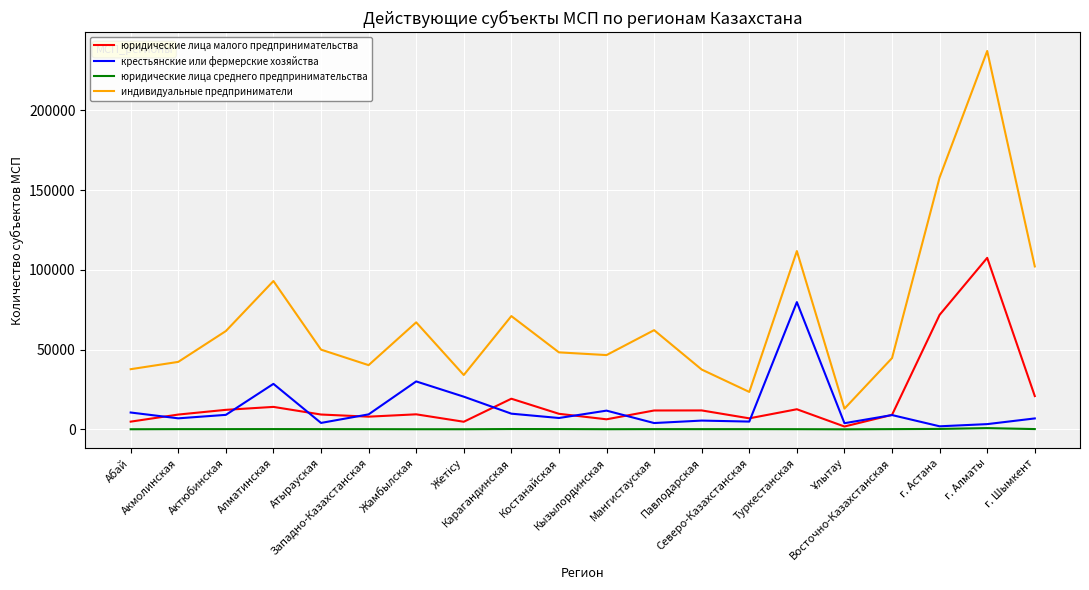

What is the sum of all крестьянские или фермерские хозяйства values?

266488